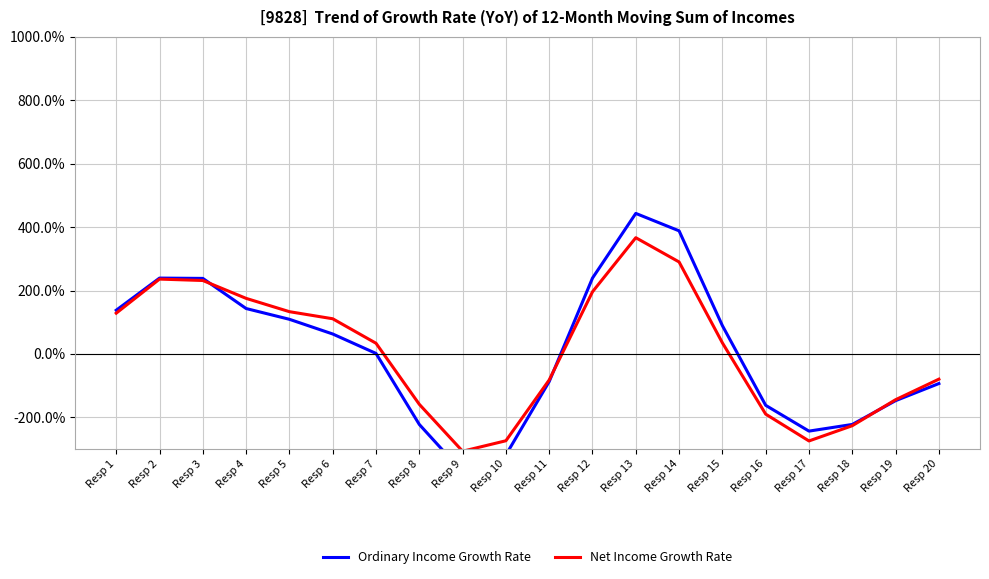

Which series has the largest total across all categories?

Ordinary Income Growth Rate